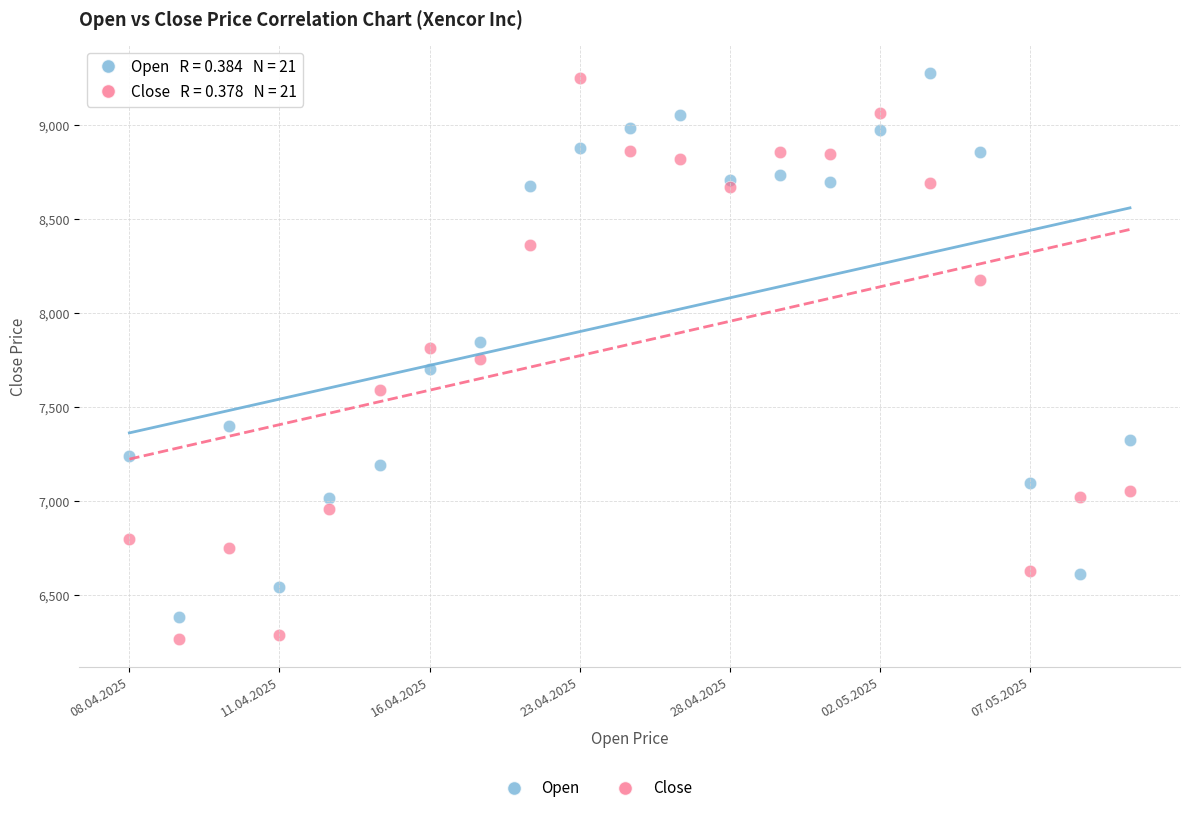

Across all data points, what is the range of Y values (max minus min)?

3010